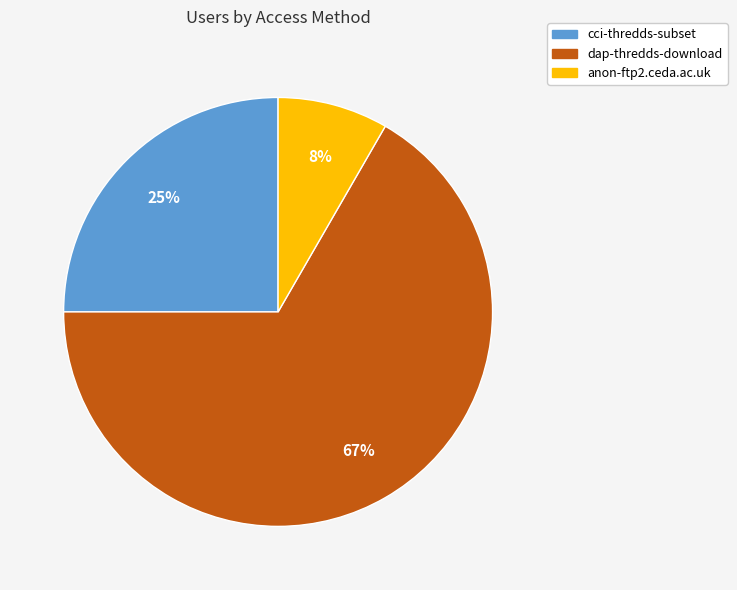

Do anon-ftp2.ceda.ac.uk and cci-thredds-subset together represent more than half of the pie?

No